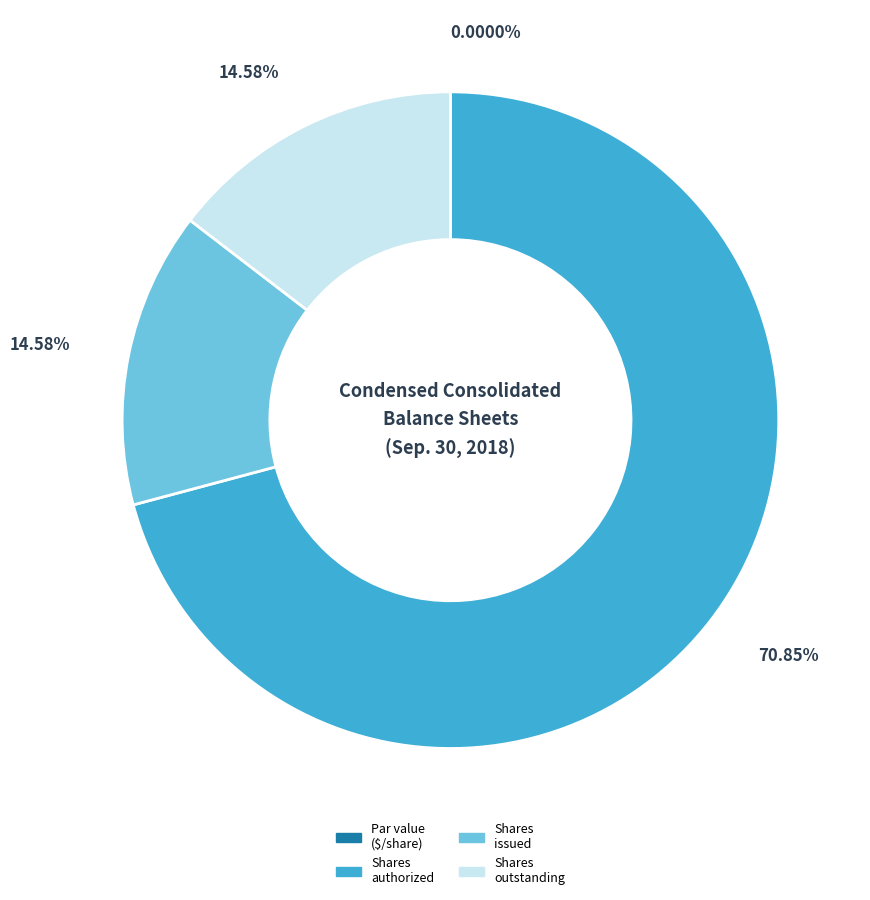

Is there a majority slice in this chart?

Yes